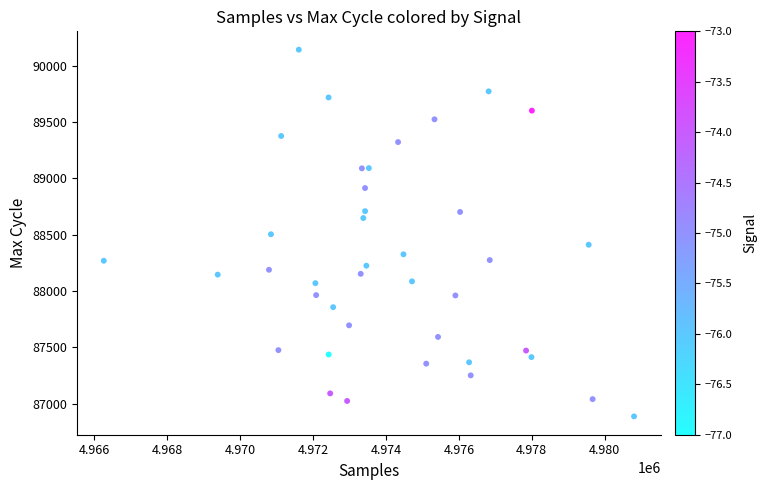

What is the range of X values (max minus min)?

14549